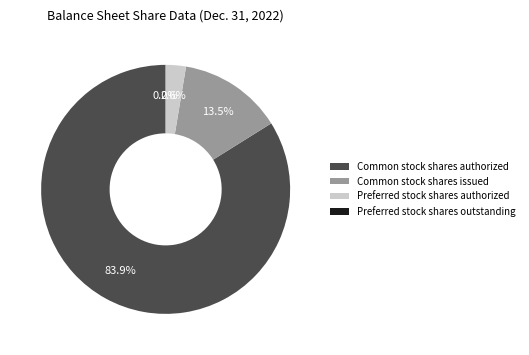

What is the largest slice in the pie chart?

Common stock shares authorized